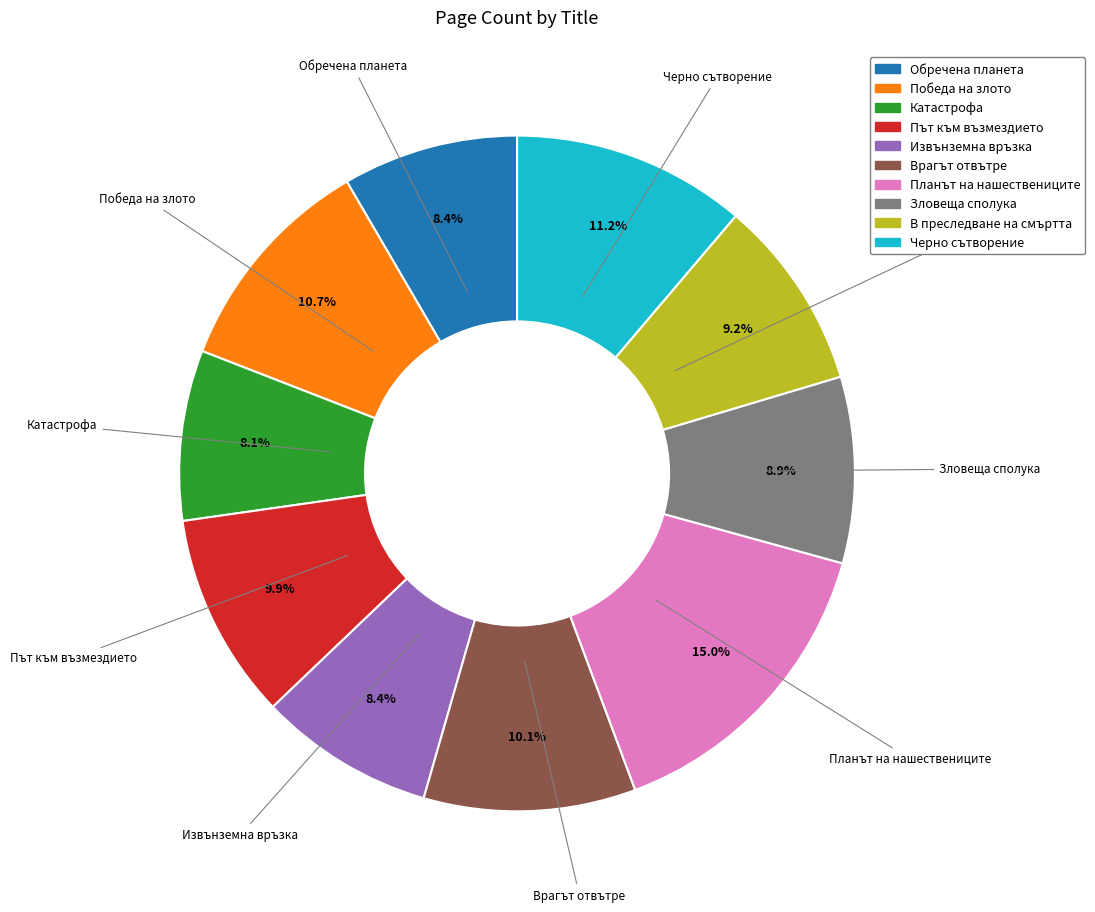

To the nearest percent, what percentage of the pie is Път към възмездието?

10%